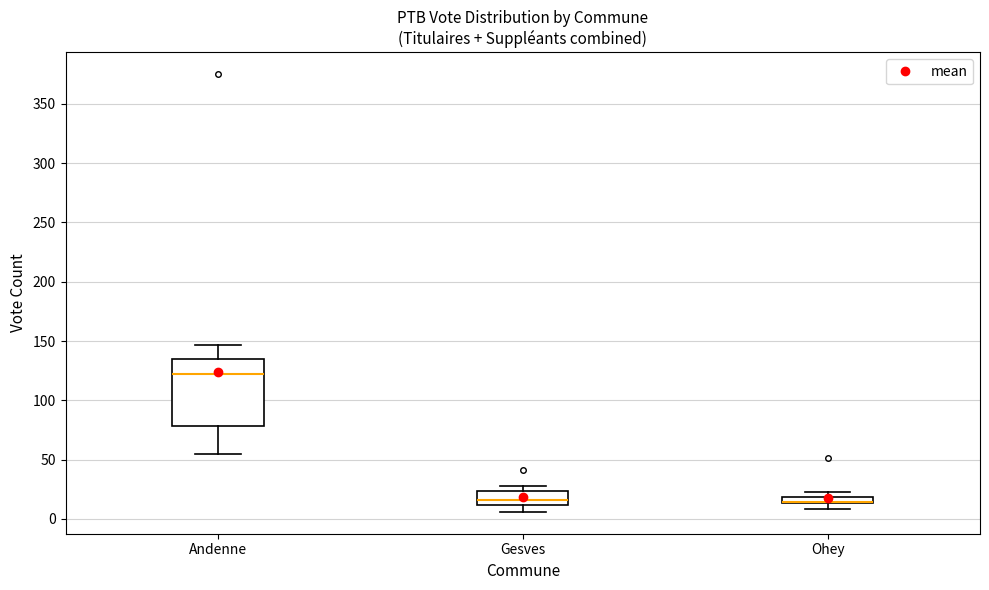

Where does the upper whisker of the box for Andenne end on the y-axis? The values are not printed on the chart, so give them approximately, as read against the axis.

145